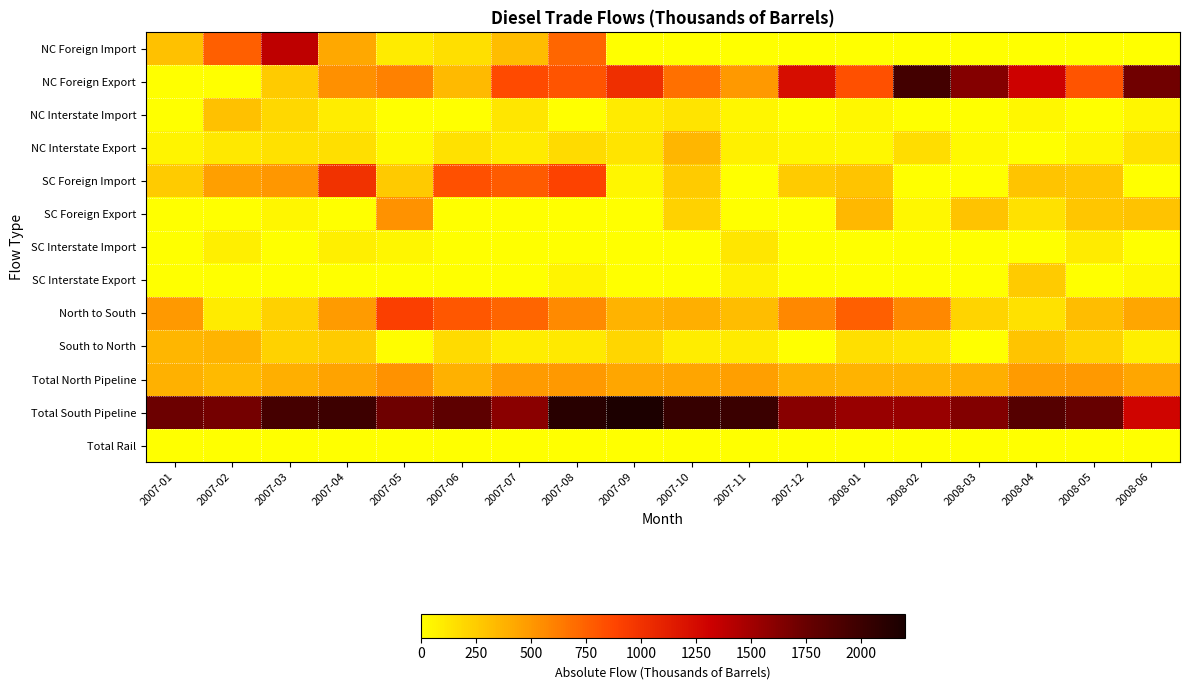

How many series are shown in this chart?

13